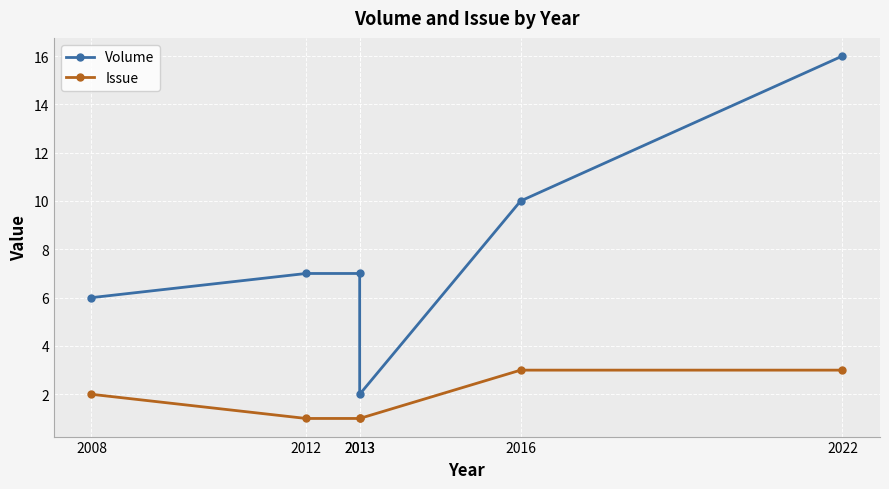

What is the difference between the maximum and minimum values in the Issue series?

2